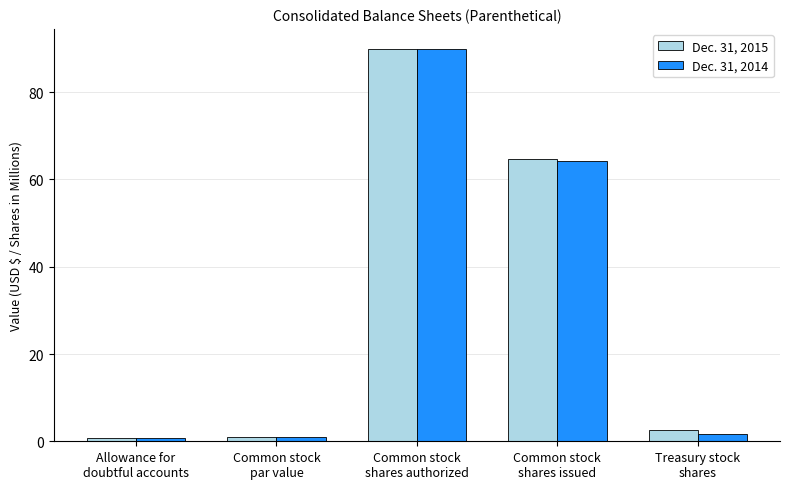

What is the maximum value for Dec. 31, 2014?

90.0